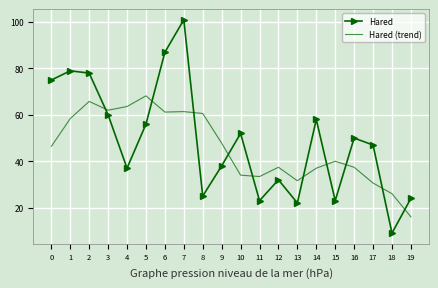

At which category does Hared reach its first local valley?

4